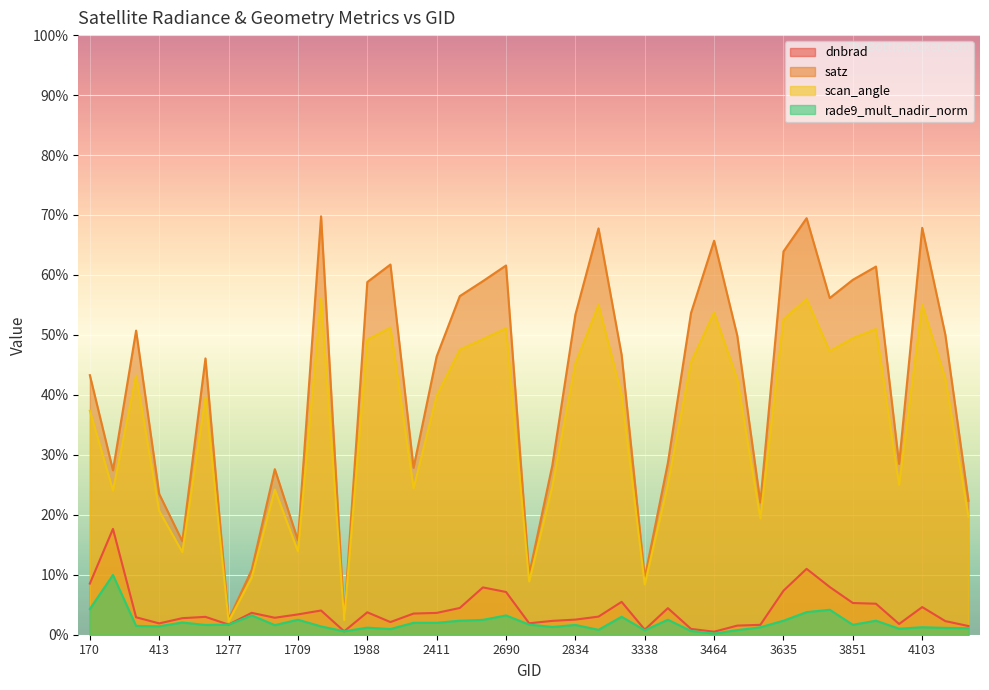

Between 1475 and 2870, which series saw the biggest shift?

satz